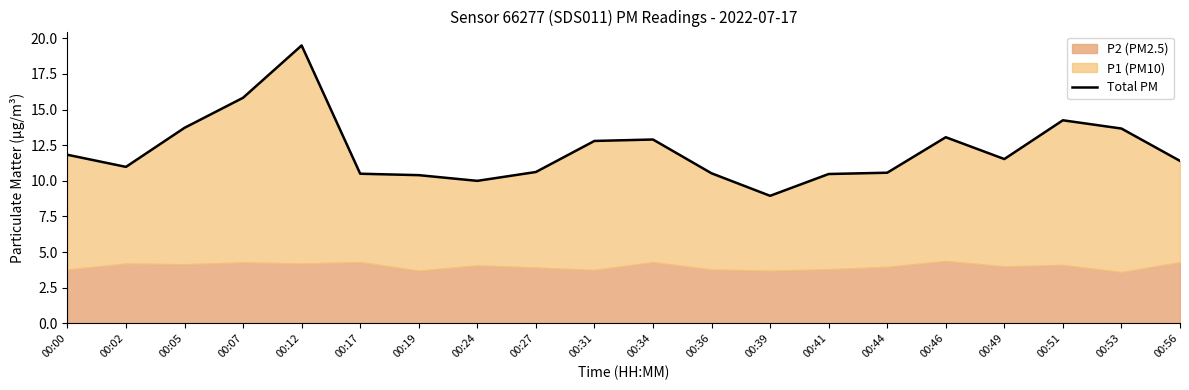

How many interior local valleys (lower than both neighbors) does the data have?

4